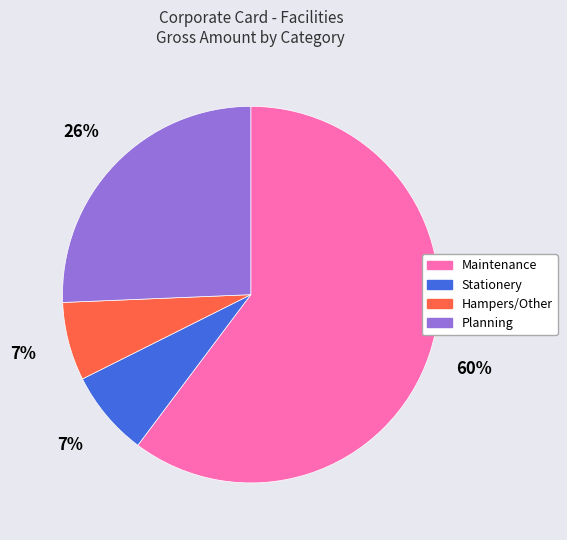

Is there any slice that represents more than half of the pie?

Yes